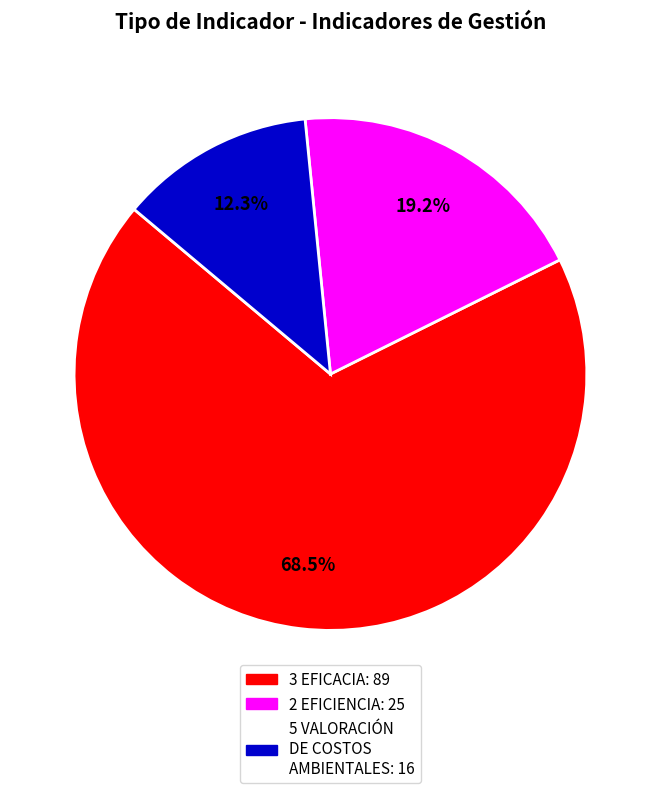

To the nearest percent, what is the average slice percentage?

33%